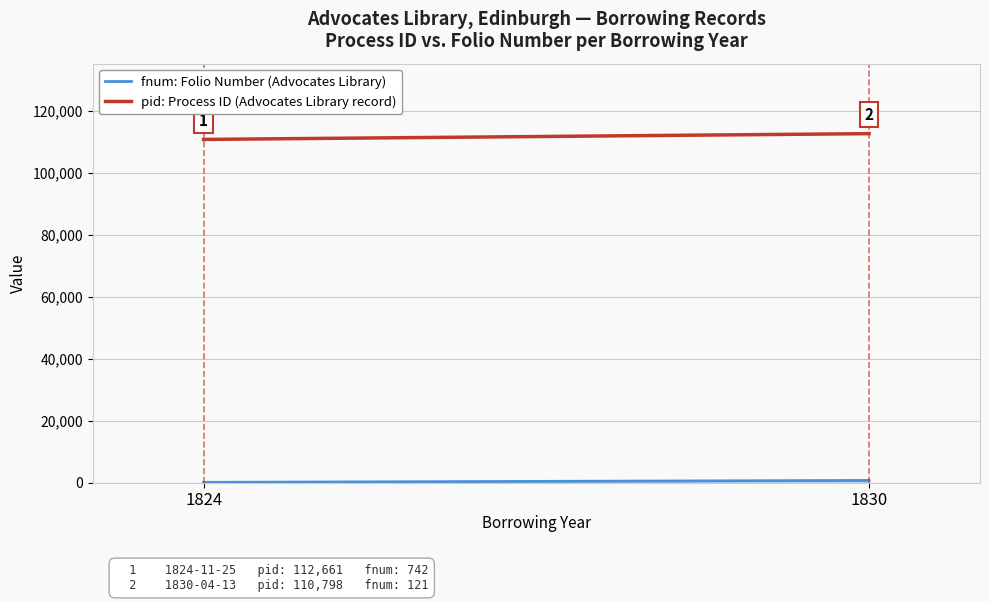

Which category has the highest value in the fnum: Folio Number (Advocates Library) series?

1830